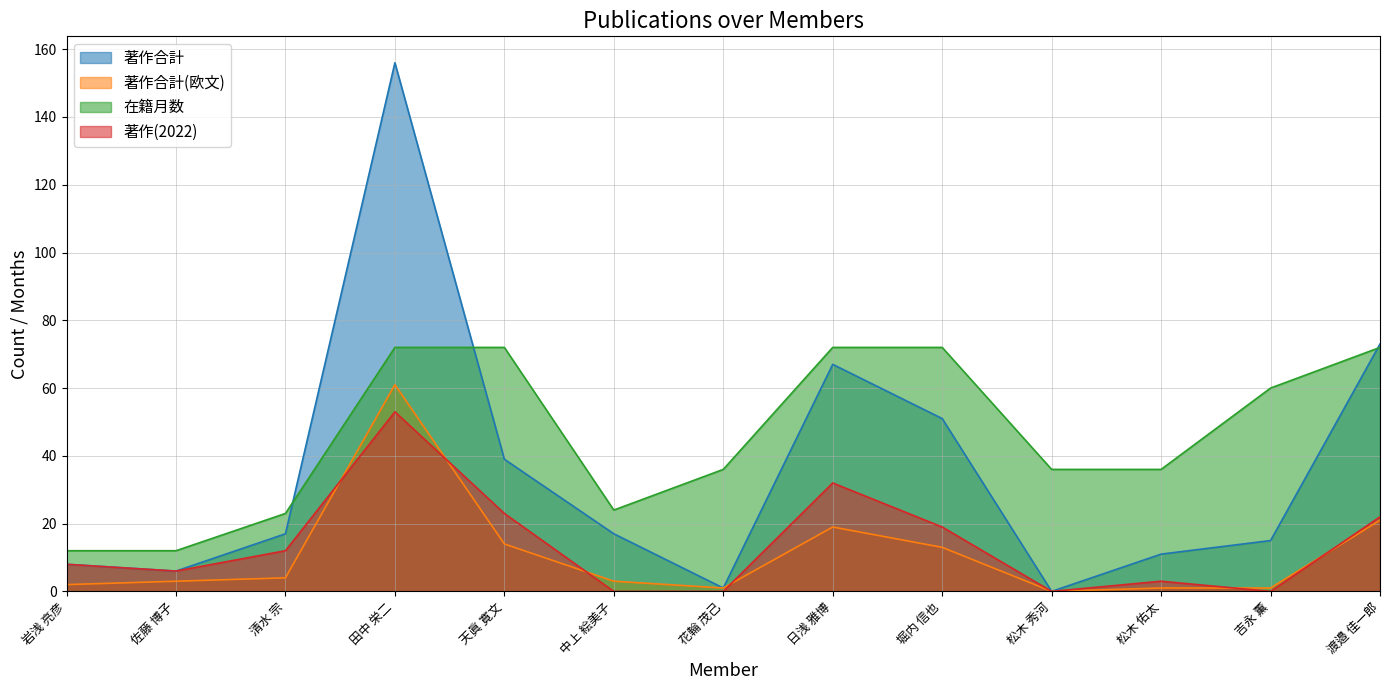

Rank the series at 清水 宗 from lowest to highest value.

著作合計(欧文), 著作(2022), 著作合計, 在籍月数